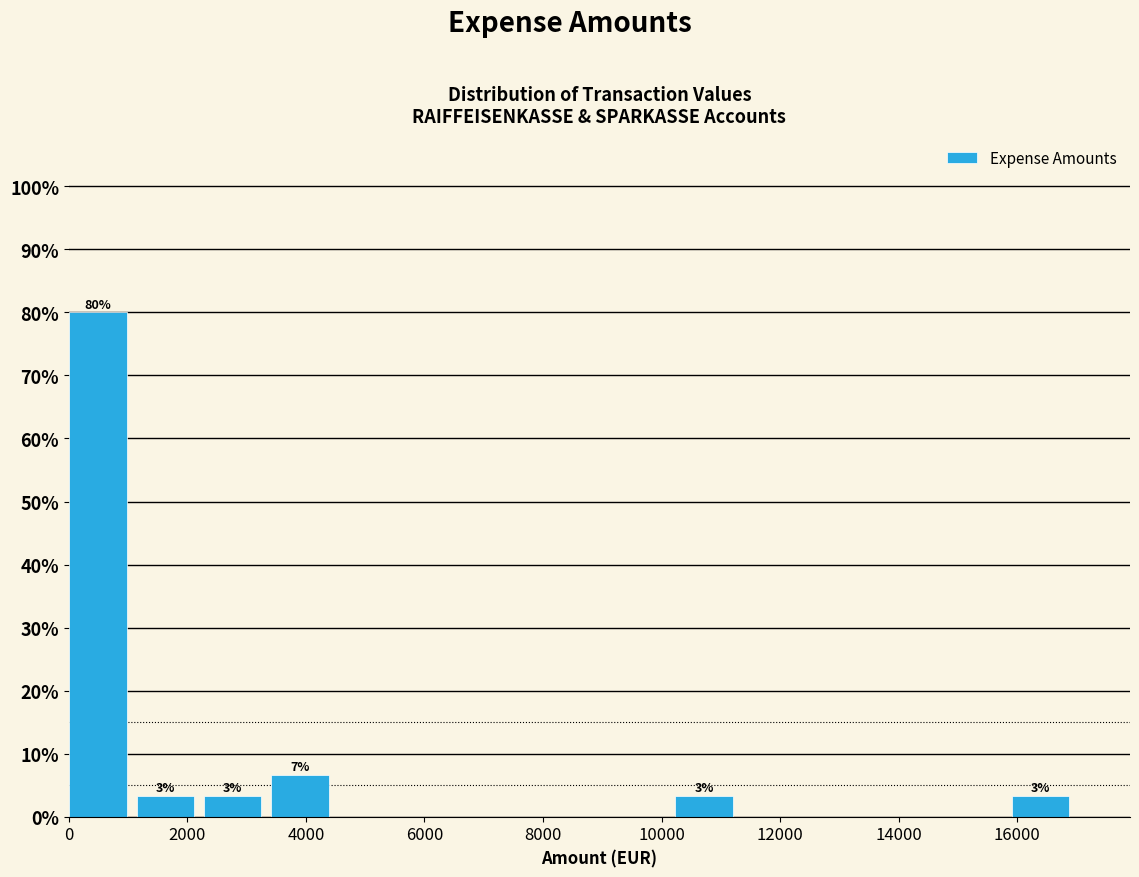

Which range on the x-axis has the tallest bar?

0 to 1200